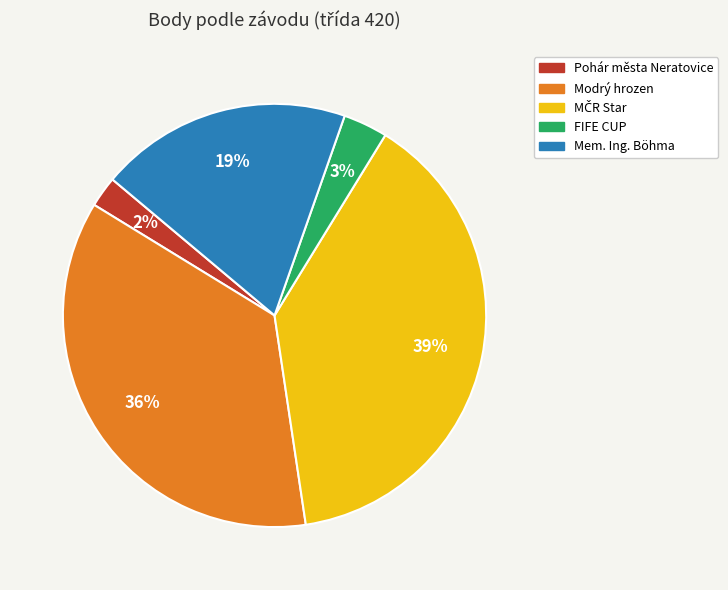

How many slices are in this pie chart?

5